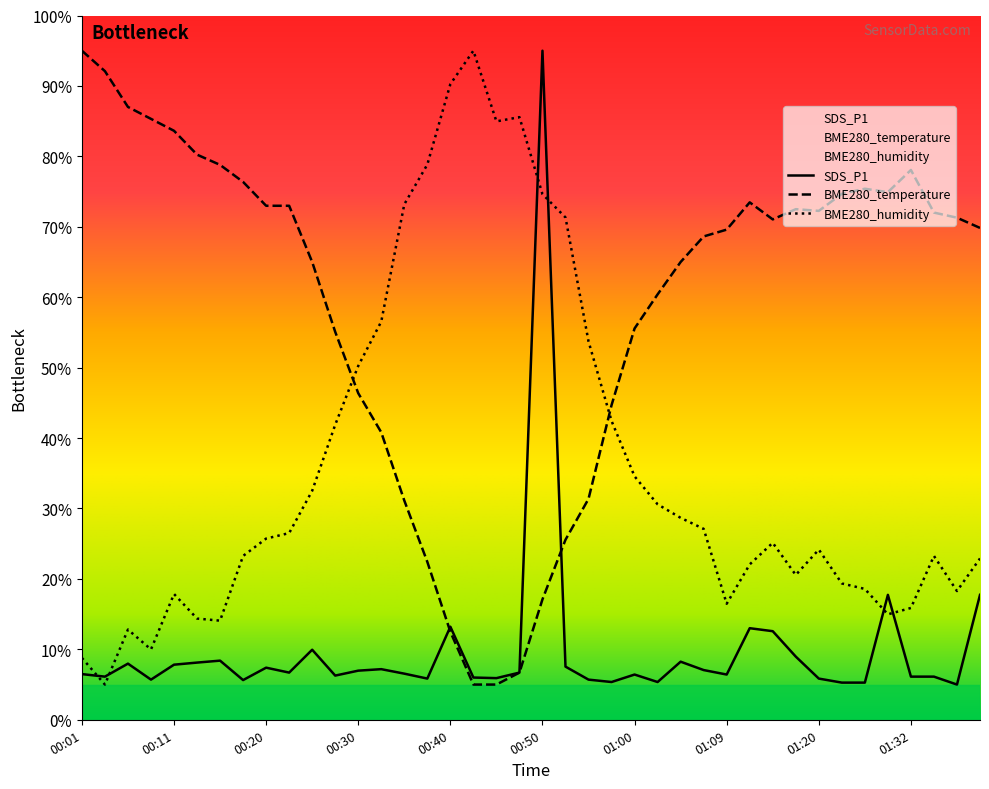

What is the difference between the second highest and second lowest values in the BME280_temperature series?

87.1